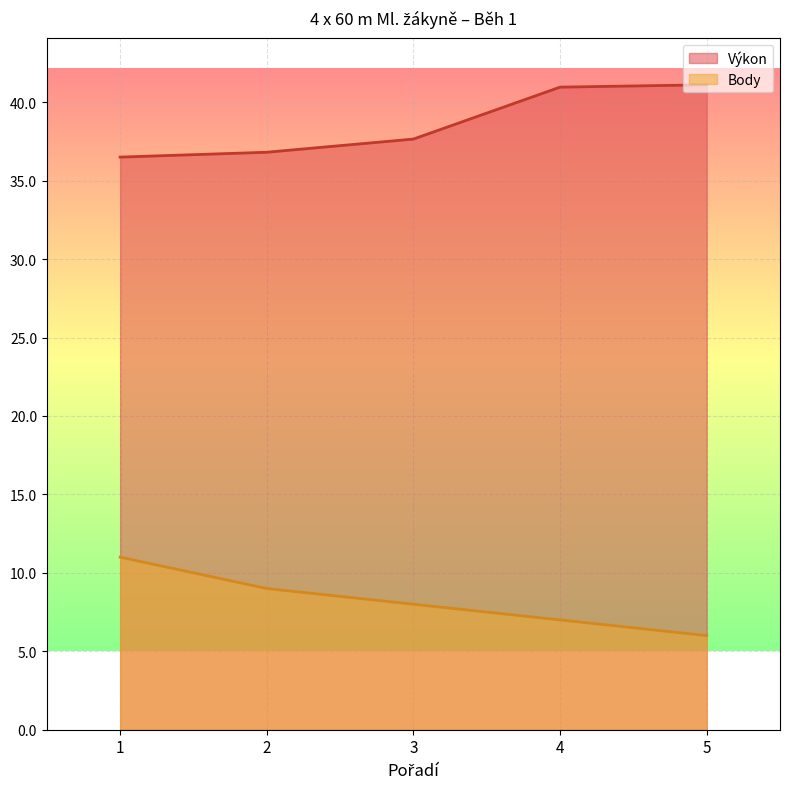

True or false: Výkon has a value of 67.4 at 4.

False